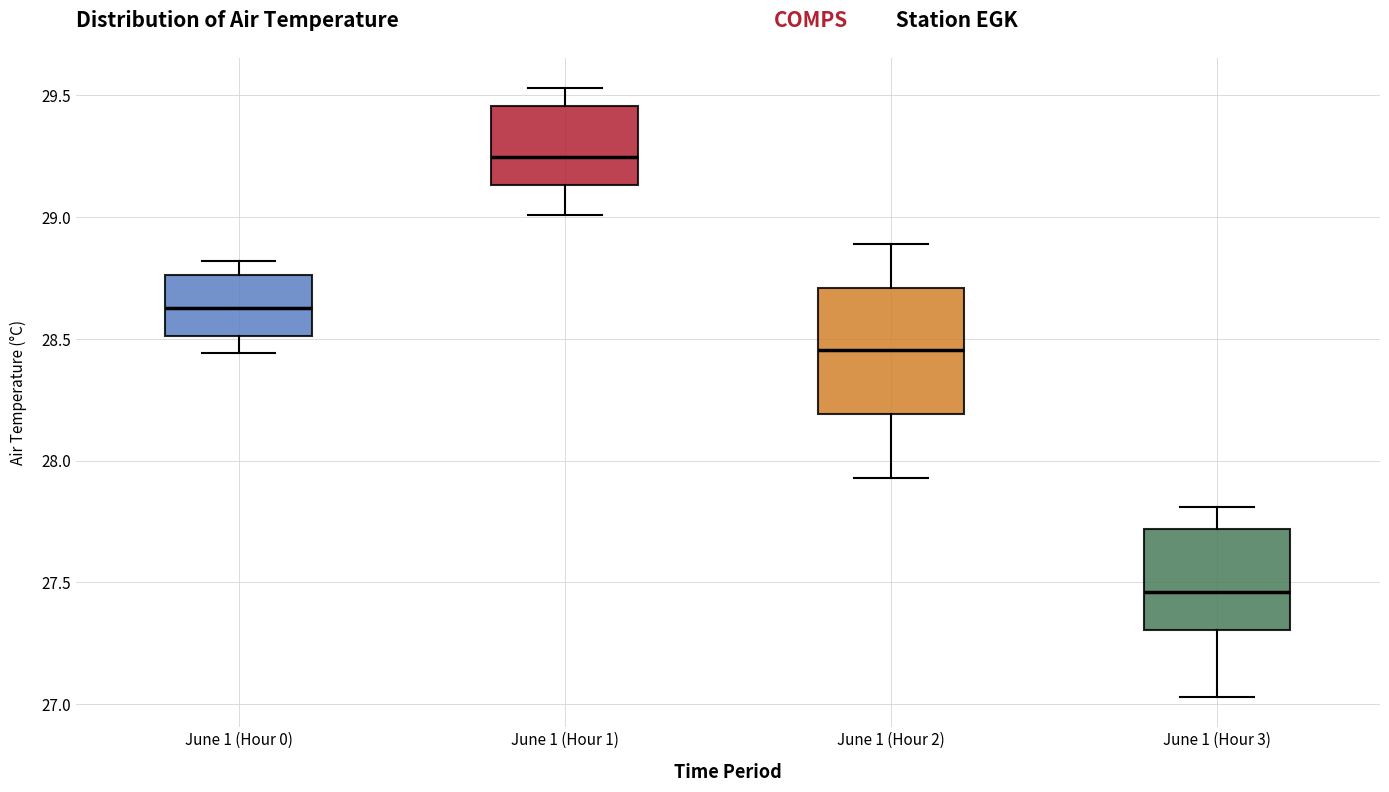

Where does the median line of the box for June 1 (Hour 3) sit on the y-axis? The values are not printed on the chart, so give them approximately, as read against the axis.

27.45